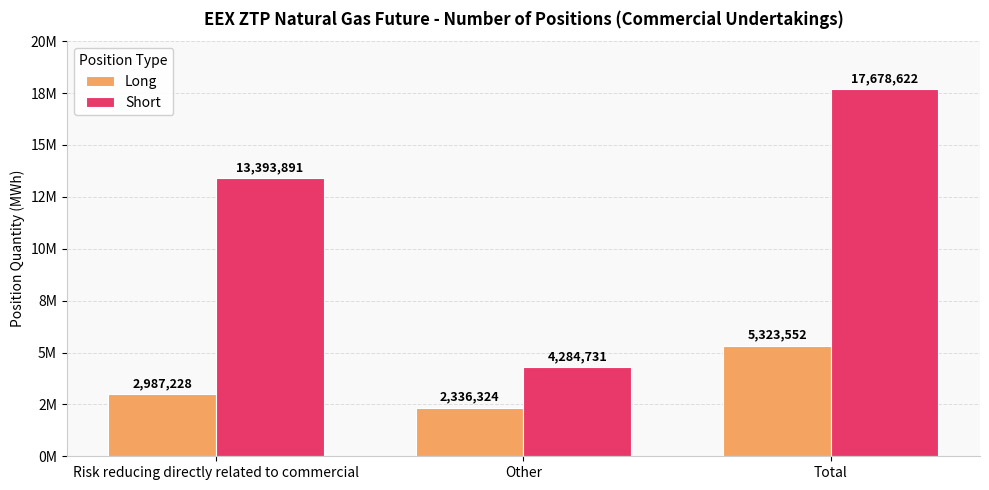

What is the label of the 3rd bar from the right?

Risk reducing directly related to commercial